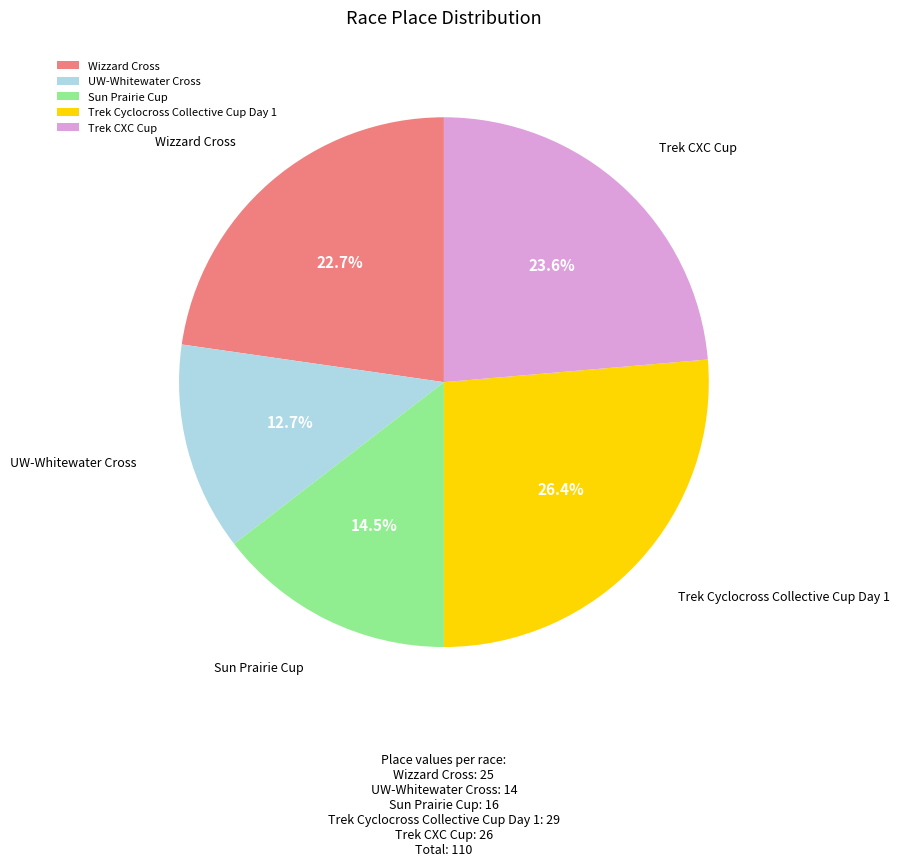

Combined, what portion of the pie is Trek Cyclocross Collective Cup Day 1 and Sun Prairie Cup?

40.9%